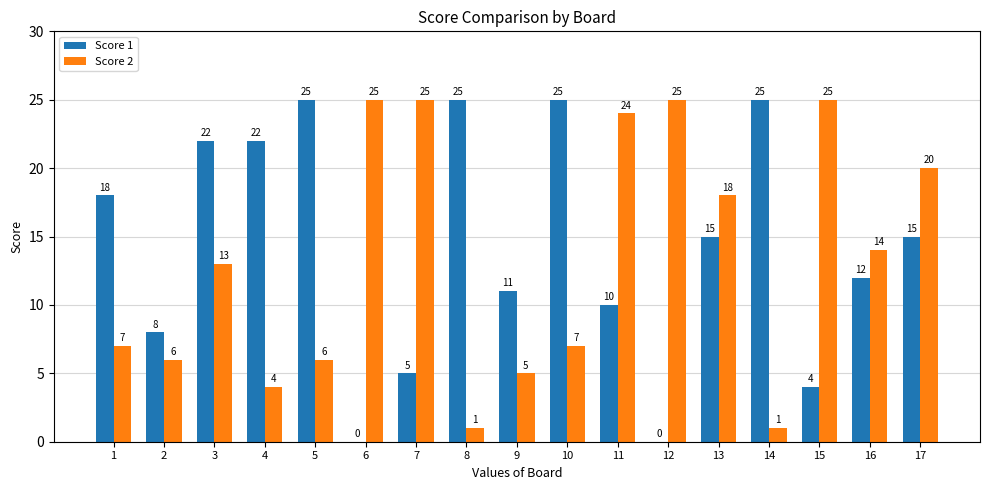

What is the greatest value displayed?

25